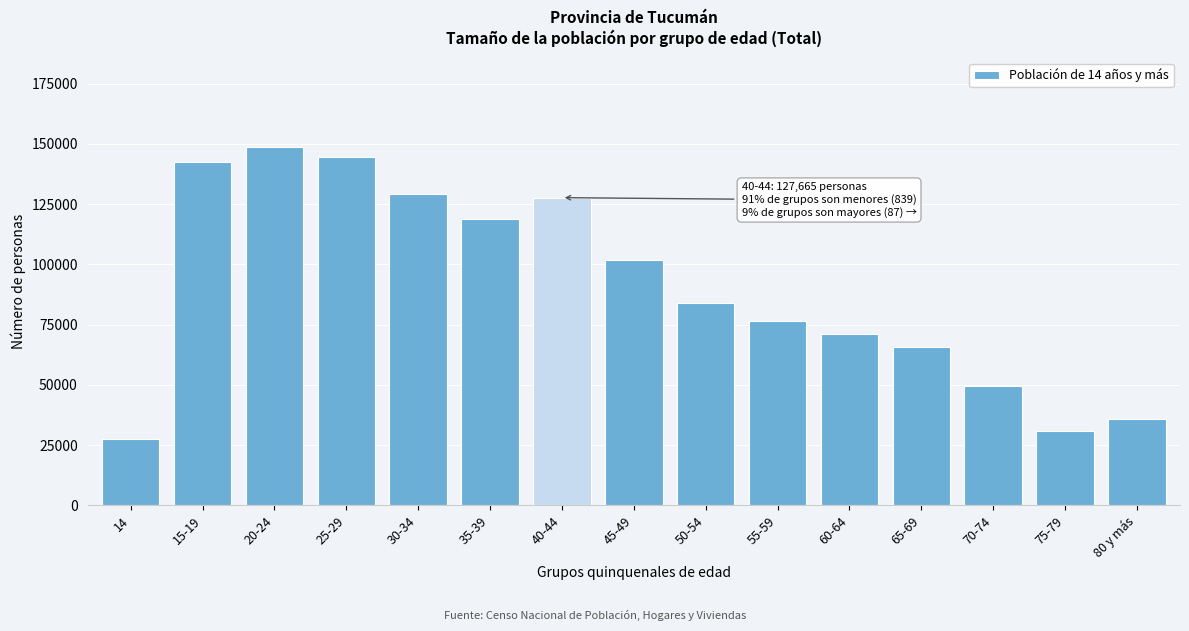

Reading left to right, extract all data points from this chart.

14=27502	15-19=142421	20-24=148749	25-29=144422	30-34=129259	35-39=118848	40-44=127665	45-49=101620	50-54=83845	55-59=76292	60-64=70951	65-69=65519	70-74=49536	75-79=30653	80 y más=35787